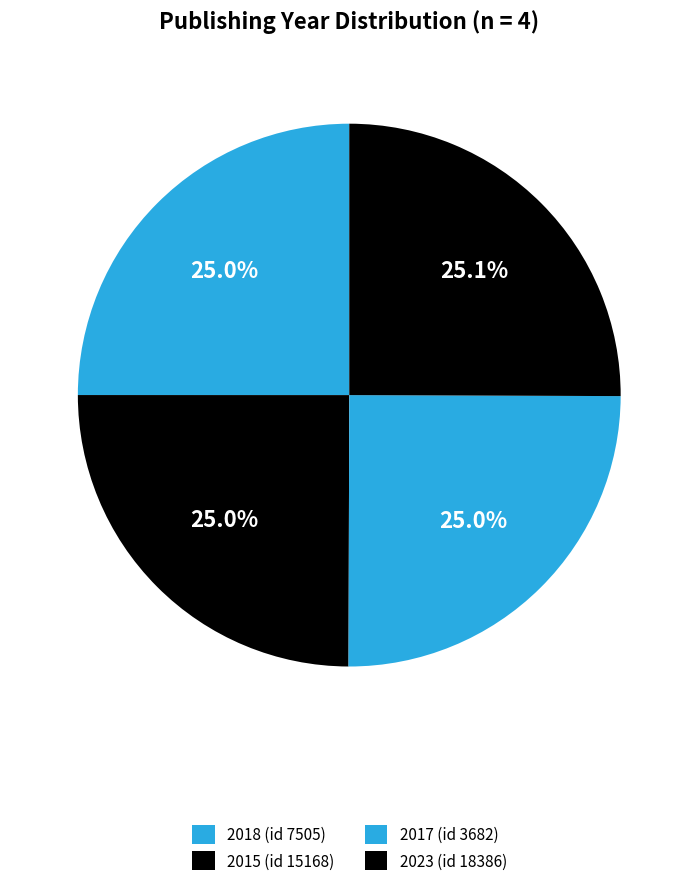

How many slices are in this pie chart?

4